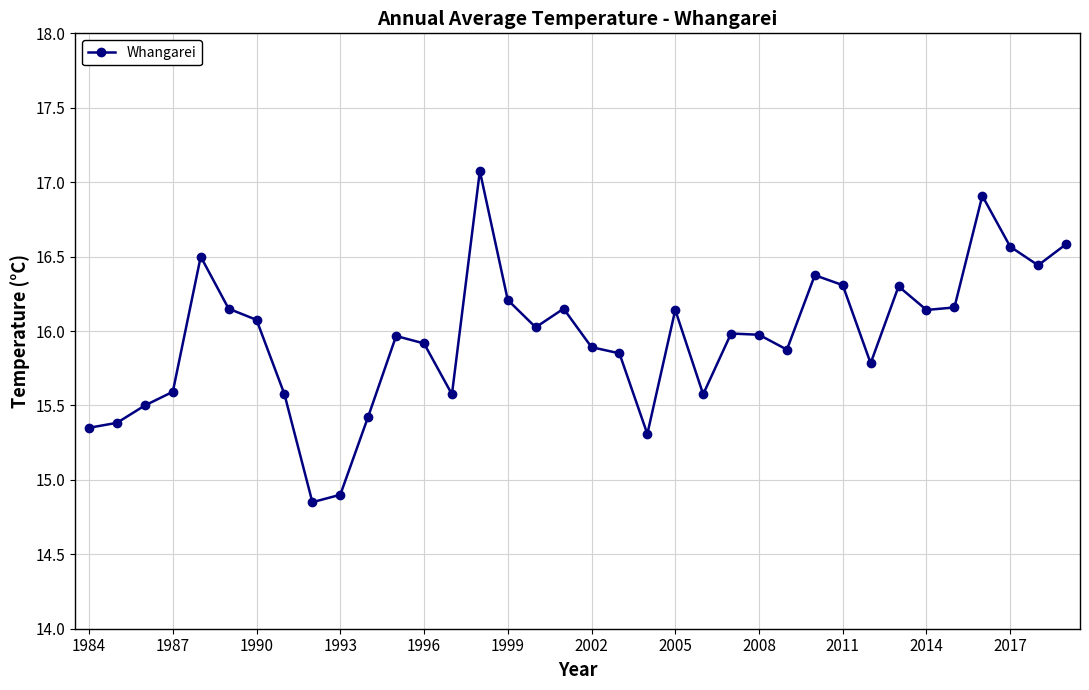

What is the greatest value displayed?

17.1